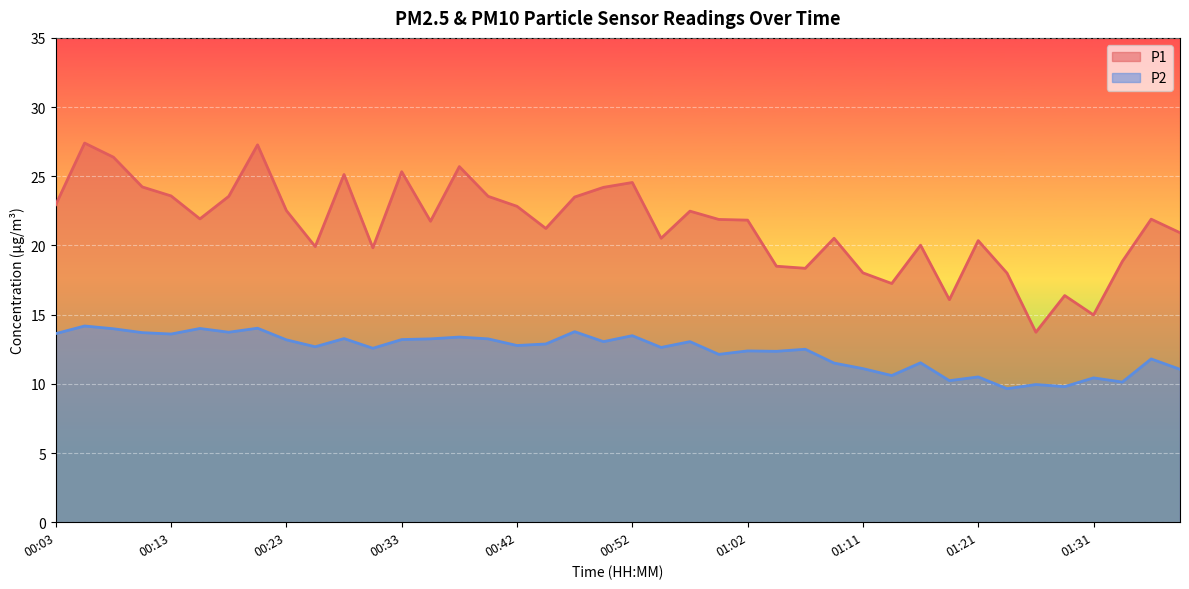

Reading left to right, transcribe all the data shown in this chart.

P1: 00:03=22.9	00:06=27.4	00:08=26.4	00:11=24.2	00:13=23.6	00:16=21.9	00:18=23.6	00:21=27.3	00:23=22.5	00:25=19.9	00:28=25.1	00:30=19.8	00:33=25.3	00:35=21.8	00:37=25.7	00:40=23.6	00:42=22.8	00:45=21.2	00:47=23.5	00:50=24.2	00:52=24.6	00:54=20.5	00:57=22.5	00:59=21.9	01:02=21.8	01:04=18.5	01:07=18.4	01:09=20.5	01:11=18.0	01:14=17.2	01:16=20.0	01:19=16.1	01:21=20.4	01:24=18.0	01:26=13.7	01:28=16.4	01:31=15.0	01:36=18.9	01:38=21.9	01:41=20.9
P2: 00:03=13.6	00:06=14.2	00:08=14.0	00:11=13.7	00:13=13.6	00:16=14.0	00:18=13.7	00:21=14.0	00:23=13.2	00:25=12.7	00:28=13.3	00:30=12.6	00:33=13.2	00:35=13.2	00:37=13.4	00:40=13.2	00:42=12.8	00:45=12.9	00:47=13.8	00:50=13.1	00:52=13.5	00:54=12.6	00:57=13.1	00:59=12.1	01:02=12.4	01:04=12.3	01:07=12.5	01:09=11.5	01:11=11.1	01:14=10.6	01:16=11.5	01:19=10.2	01:21=10.5	01:24=9.7	01:26=9.9	01:28=9.8	01:31=10.4	01:36=10.1	01:38=11.8	01:41=11.1